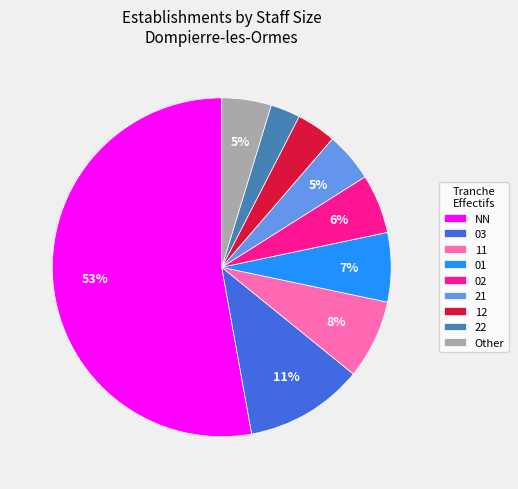

What percentage is the 03 slice, to the nearest percent?

11%